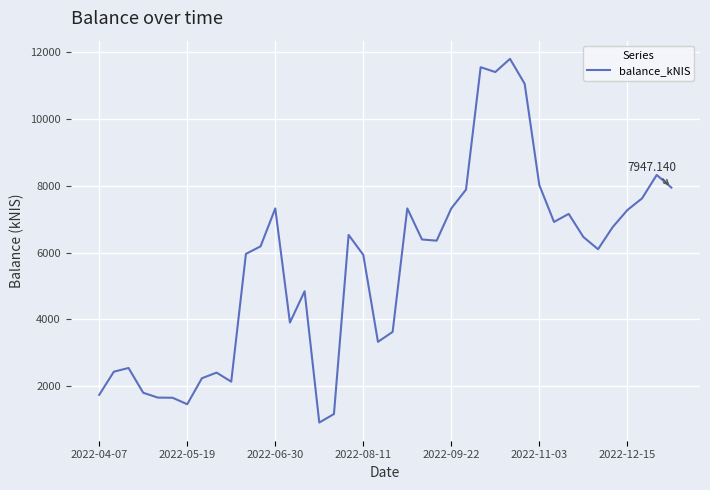

How many lines are shown in the chart?

1